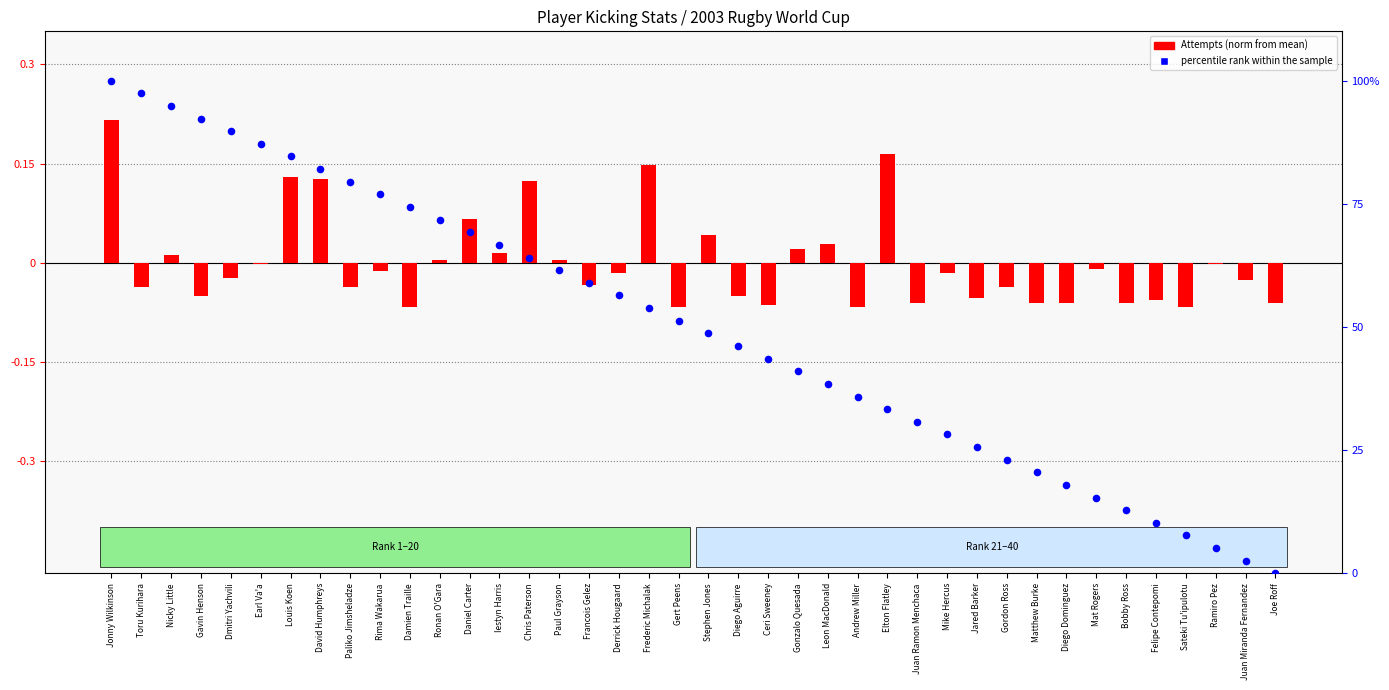

Is the value of percentile rank within the sample at Joe Roff greater than the value of Attempts (norm) at Paul Grayson?

No